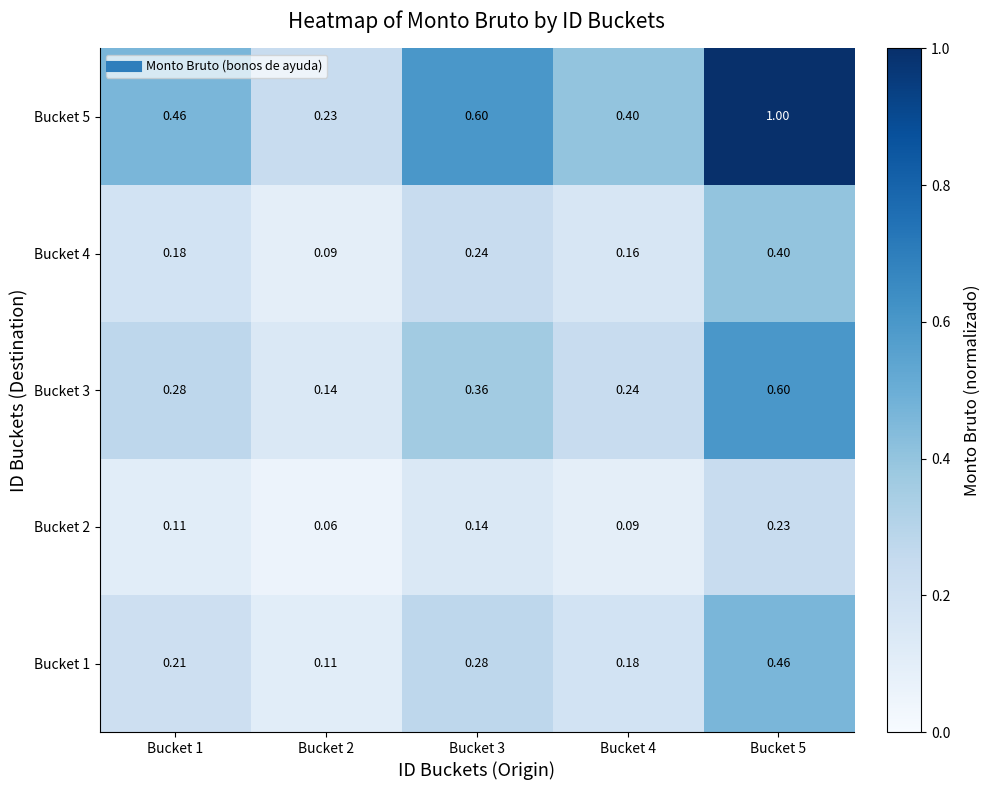

Is the value of Bucket 1 at Bucket 3 greater than the value of Bucket 2 at Bucket 1?

Yes